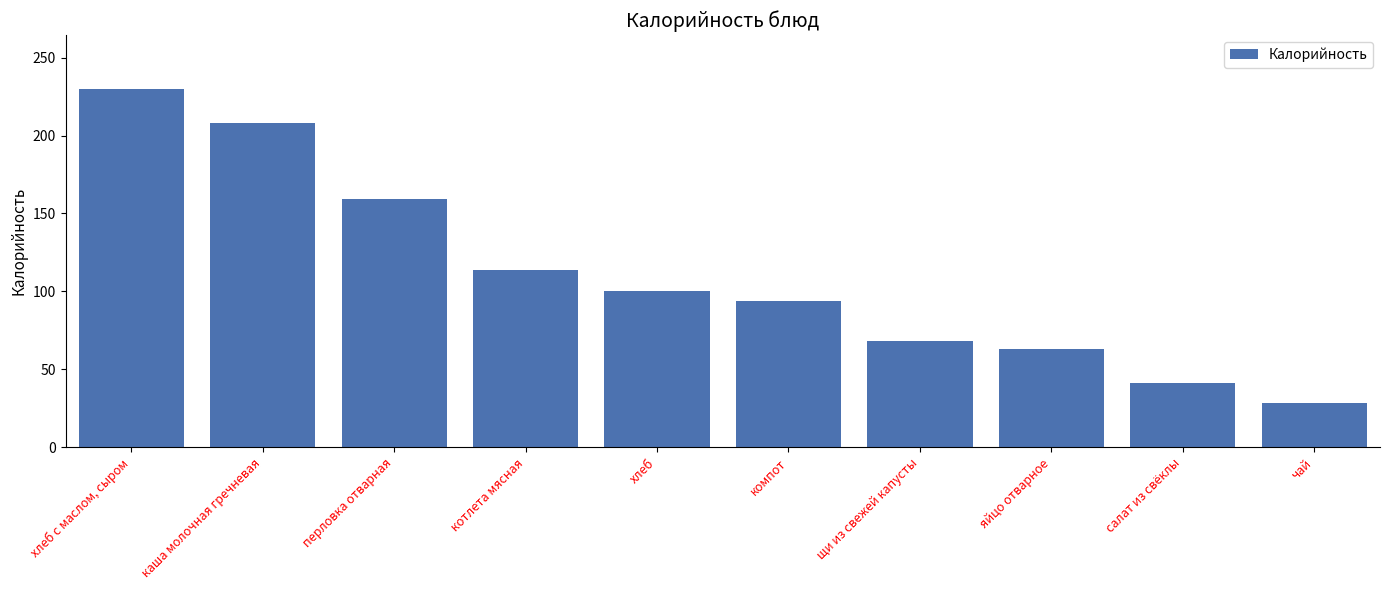

Which category has the lowest value across all series?

чай